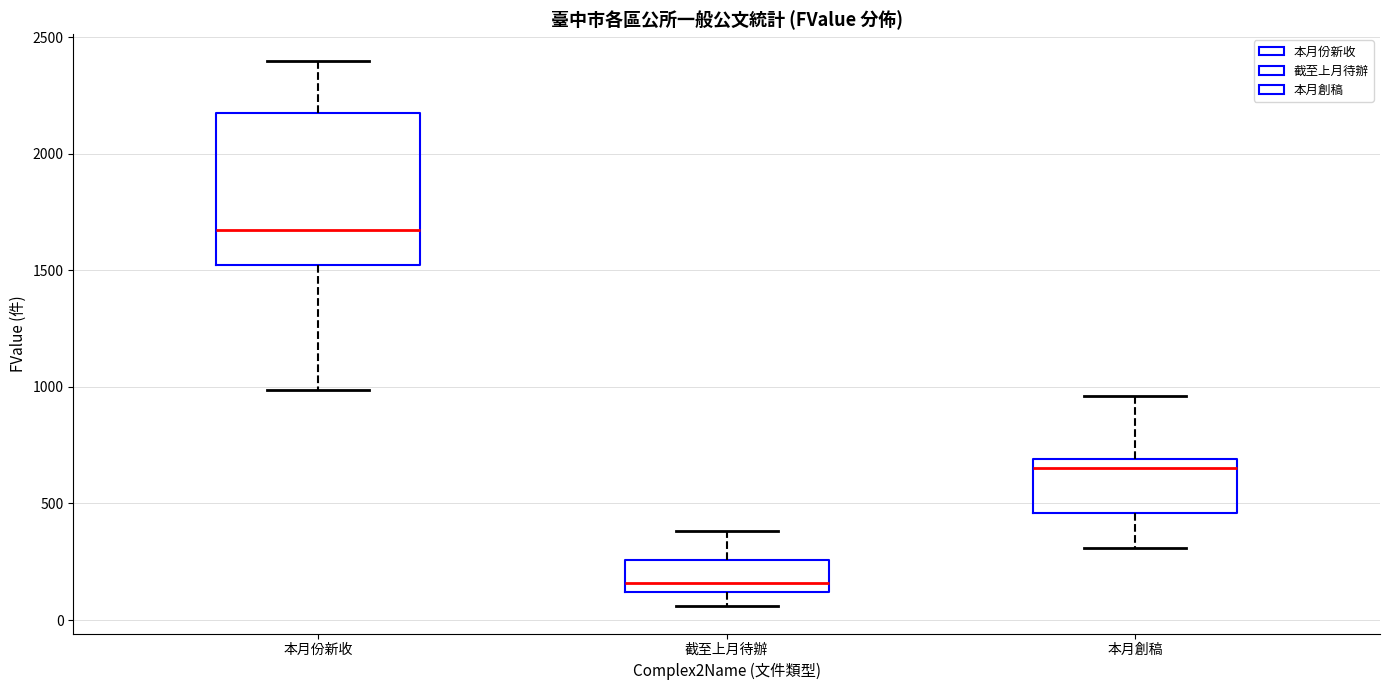

Reading left to right, transcribe this box plot: for each box, give where its median line is, the range the box spans, and where its two whiskers end, as read against the y-axis. The values are not printed on the chart, so give them approximately, as read against the axis.

本月份新收: median 1650, box 1500 to 2200, whiskers 1000 to 2400
截至上月待辦: median 150, box 100 to 250, whiskers 50 to 400
本月創稿: median 650, box 450 to 700, whiskers 300 to 950